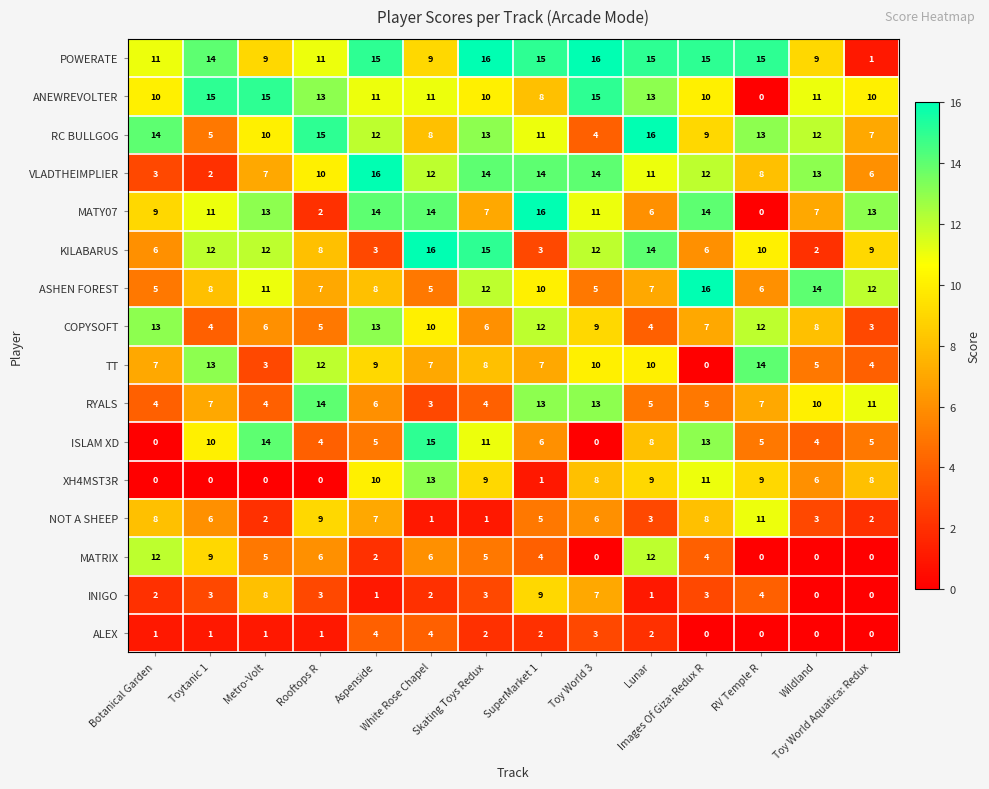

What is the difference between the maximum and minimum values in the MATY07 series?

16